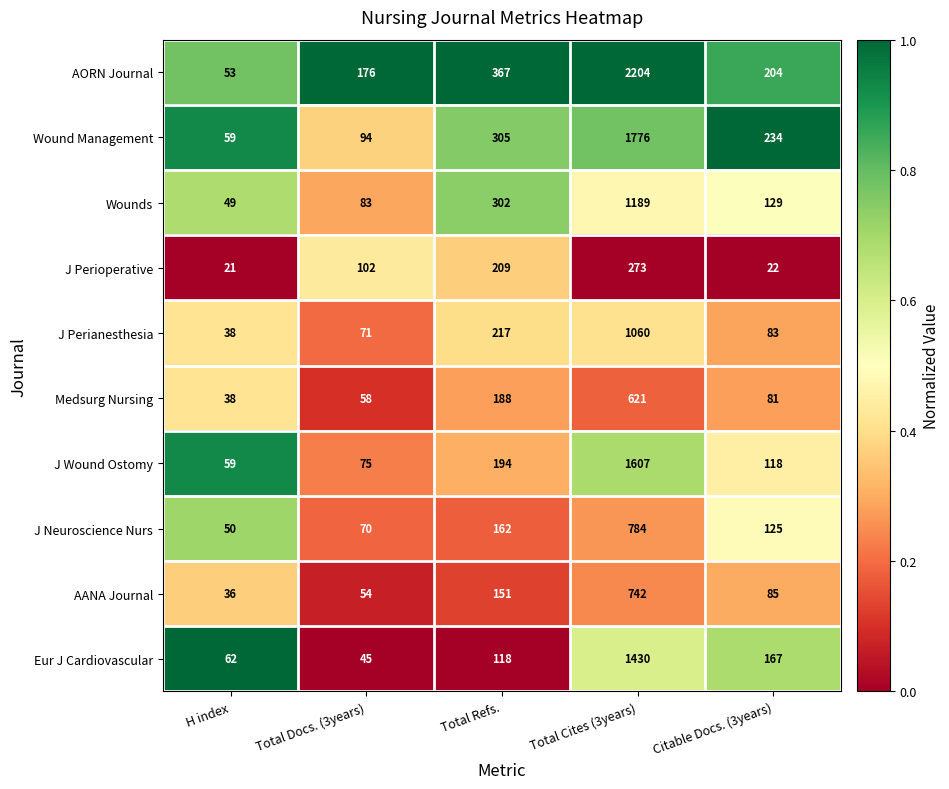

List the labels in order of J Perianesthesia value, largest first.

Total Cites (3years), Total Refs., Citable Docs. (3years), Total Docs. (3years), H index